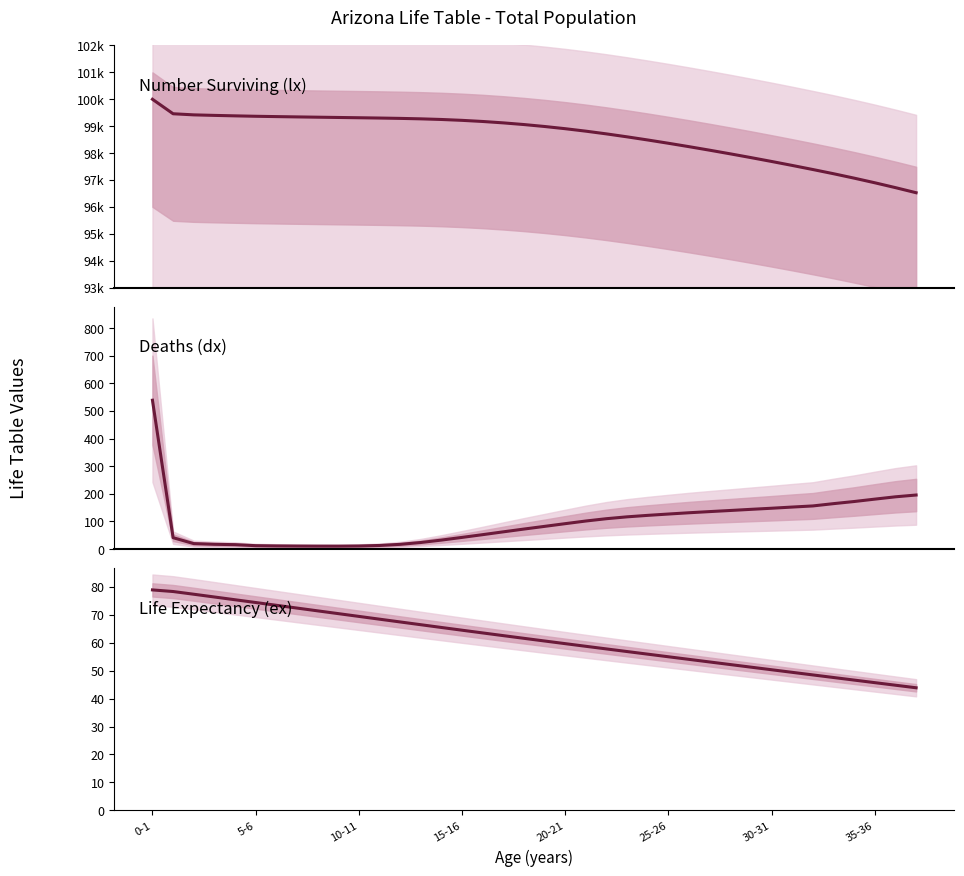

True or false: Life expectancy (ex) has more than 0 points higher than both neighbors.

False